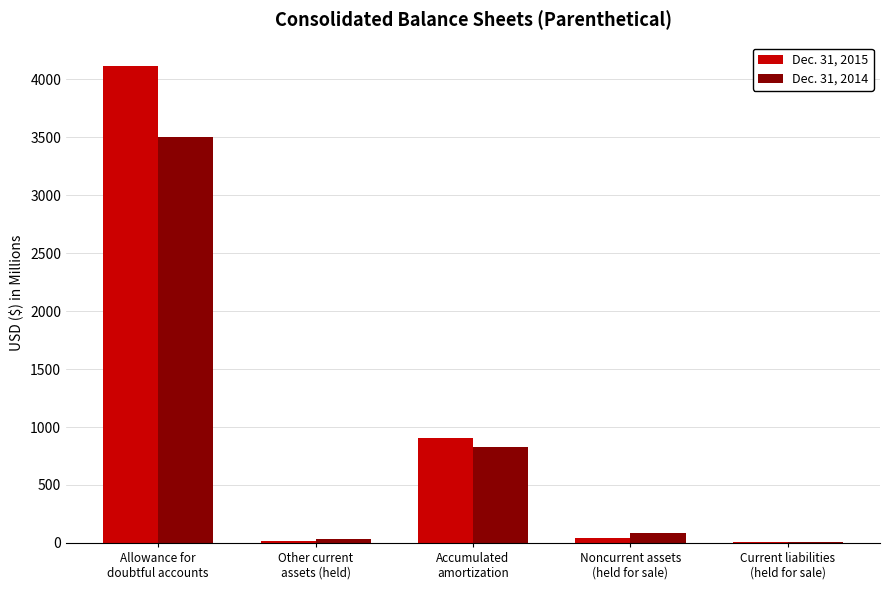

What is the maximum value shown in the chart?

4110